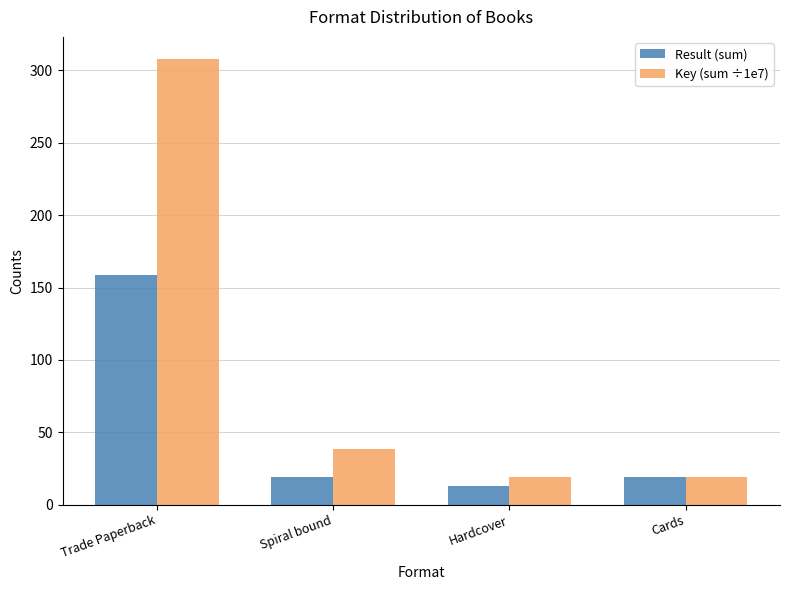

How many bars are there in each group?

2